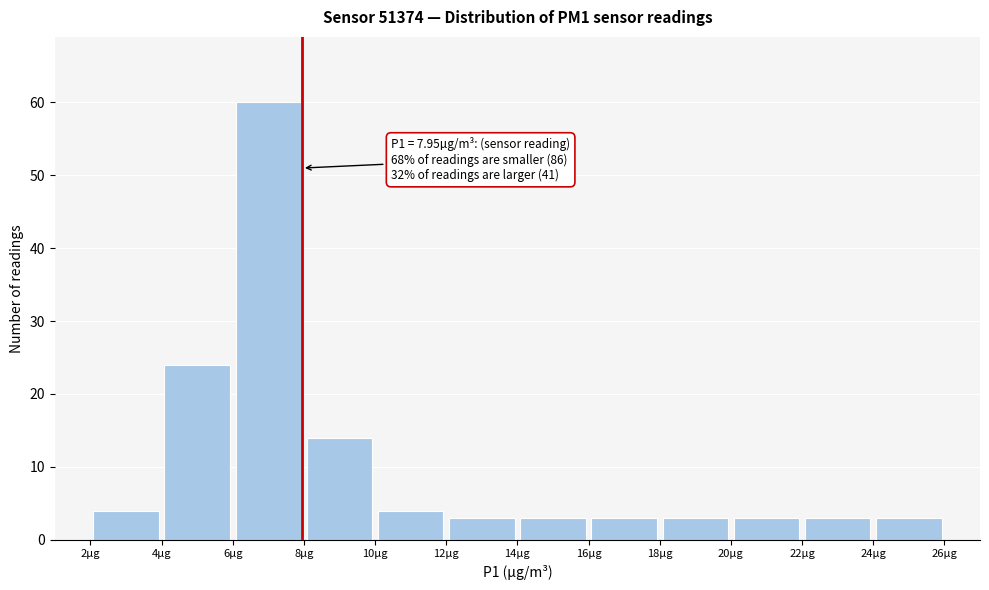

Which range on the x-axis has the tallest bar?

6 to 8